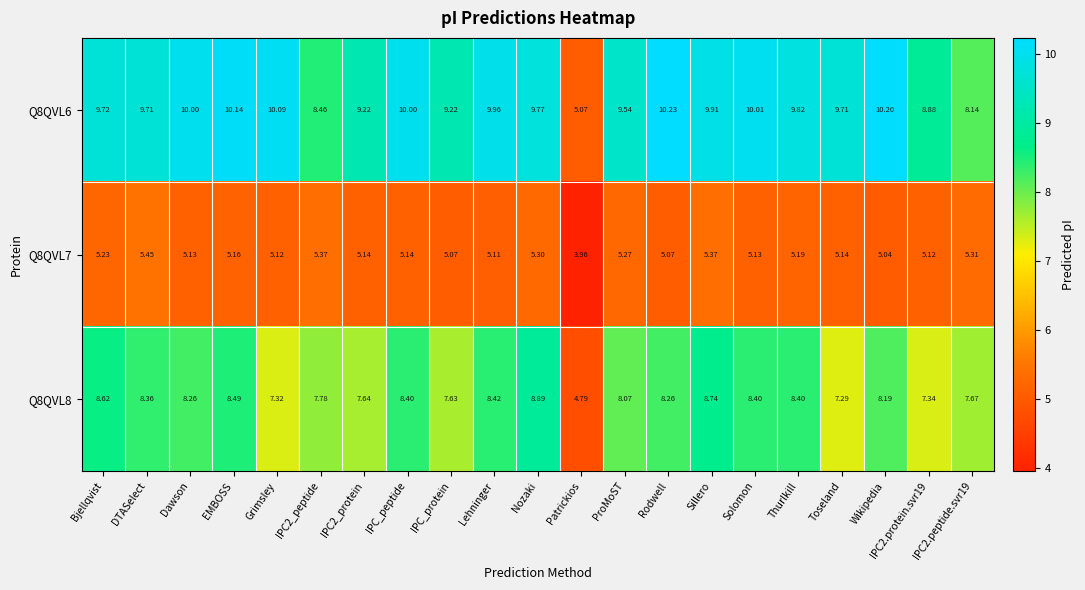

Where does the Q8QVL8 series first go above 8?

Bjellqvist